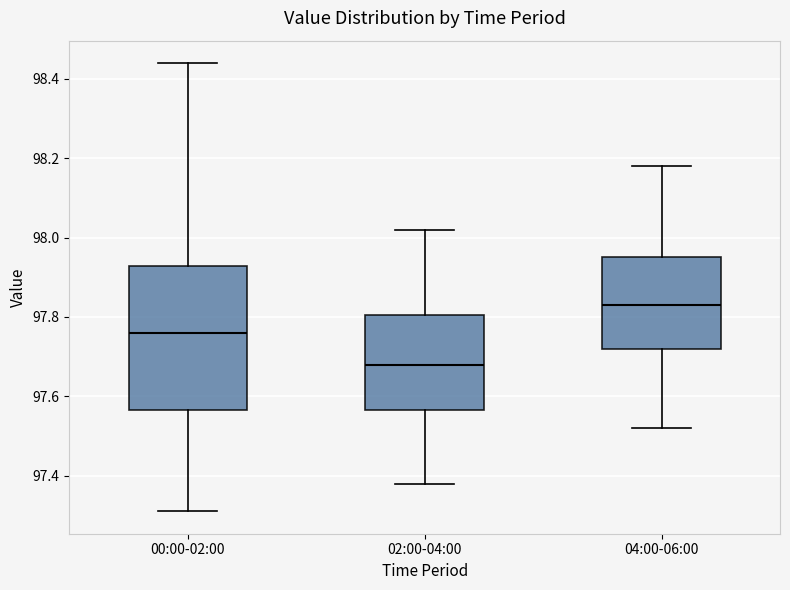

Where is the lower edge of the box for 02:00-04:00 on the y-axis? The values are not printed on the chart, so give them approximately, as read against the axis.

97.56